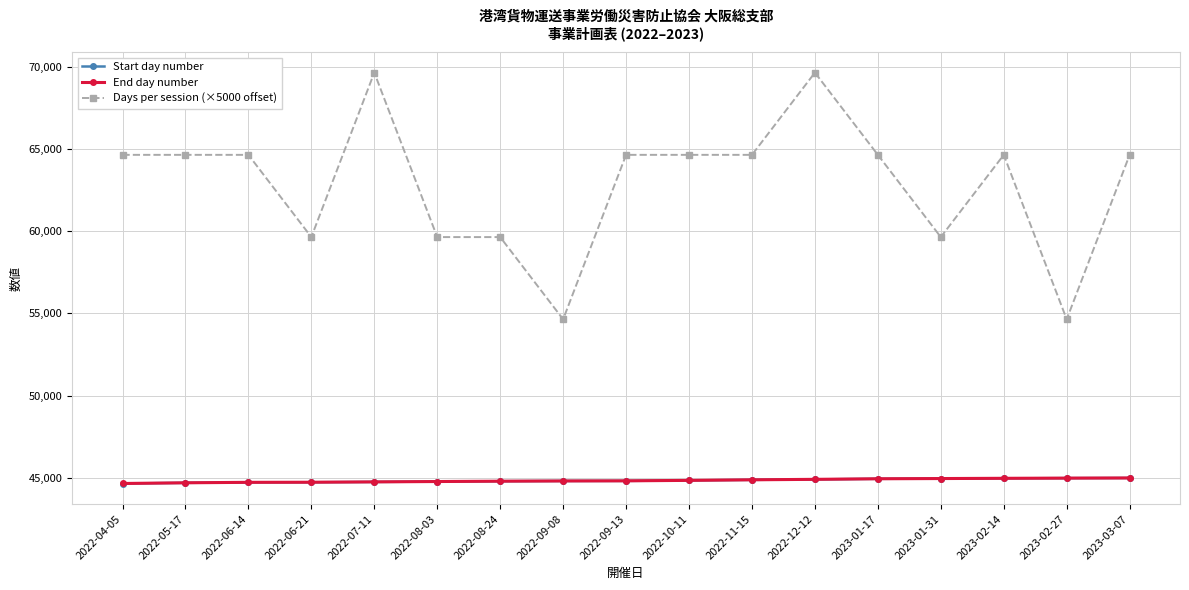

The Days per session (×5000 offset) series shows 106443 at 2022-10-11. True or false?

False